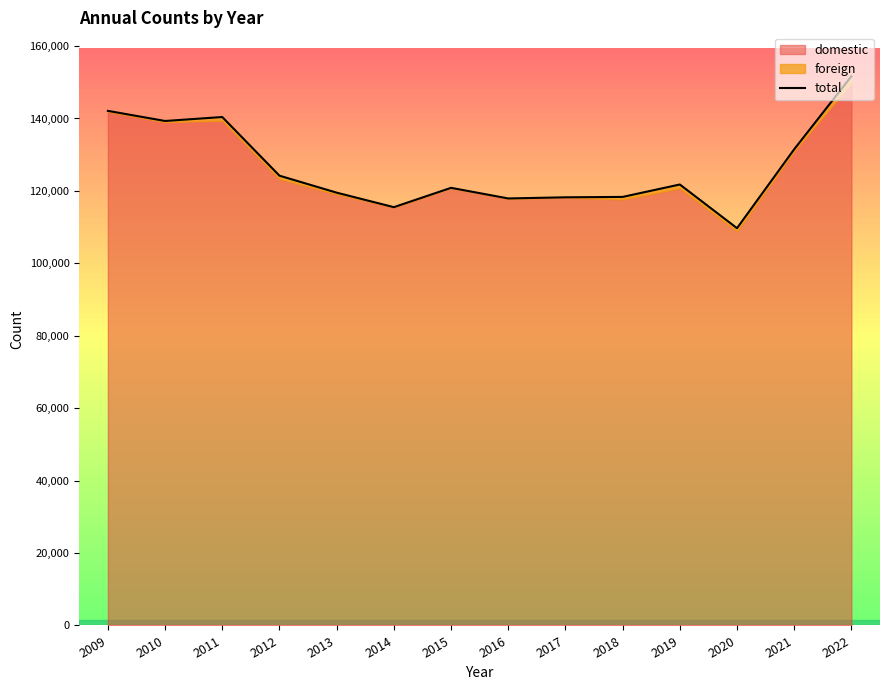

True or false: the data shows 109710 at 2020.

True